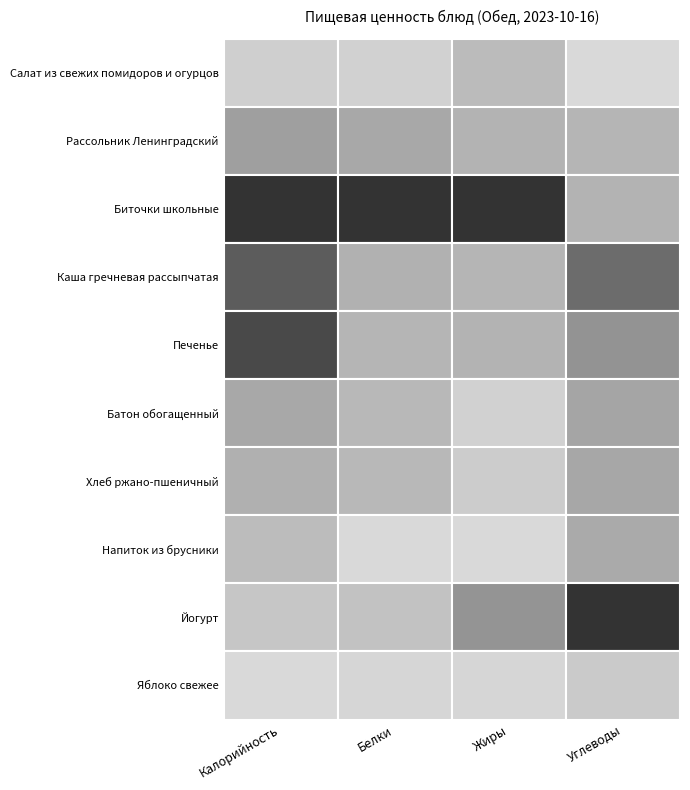

Is it true that Жиры equals 5.9 at Жиры?

False